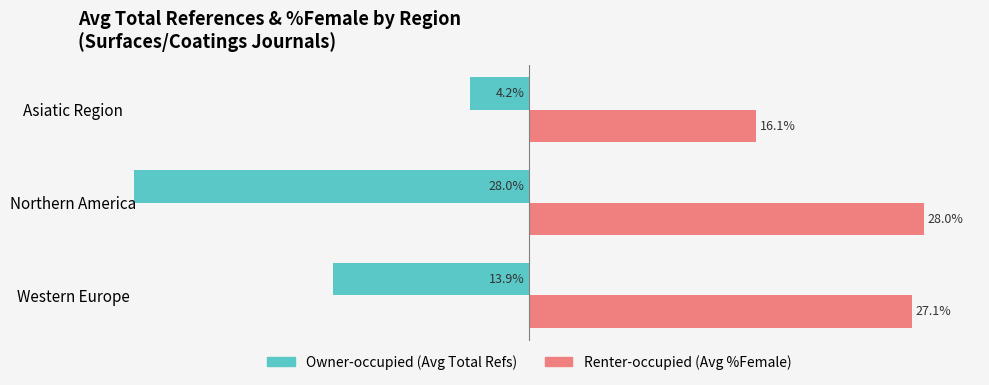

At which category is the sum across all series the highest?

Western Europe